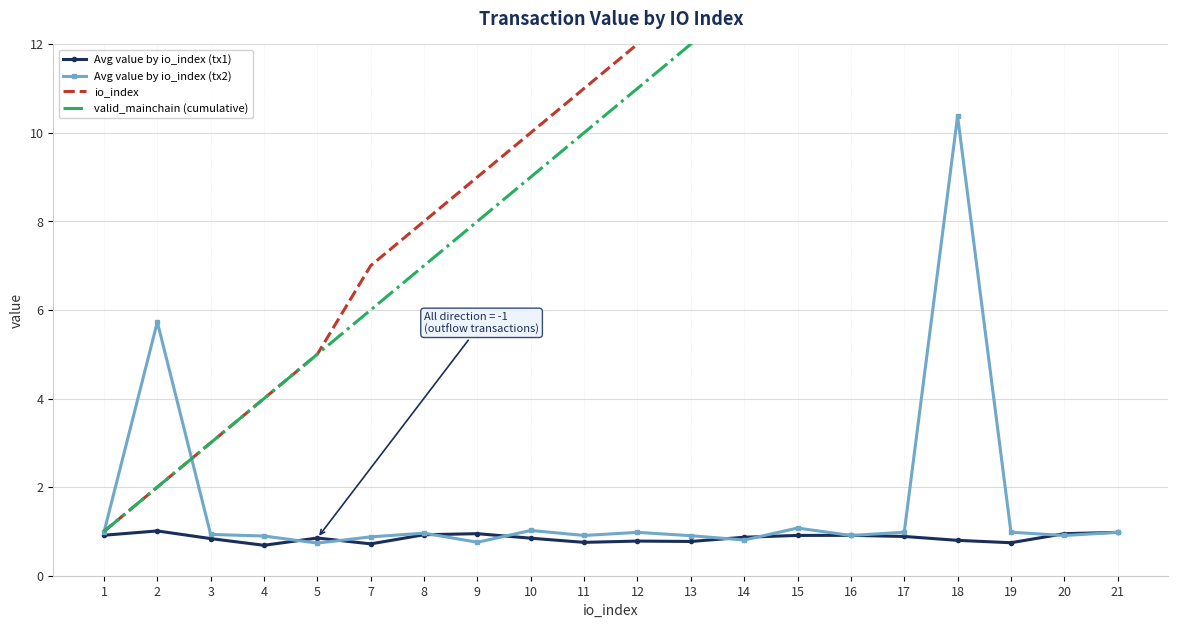

The value of Avg value by io_index (tx1) at 7 is 0.4. True or false?

False